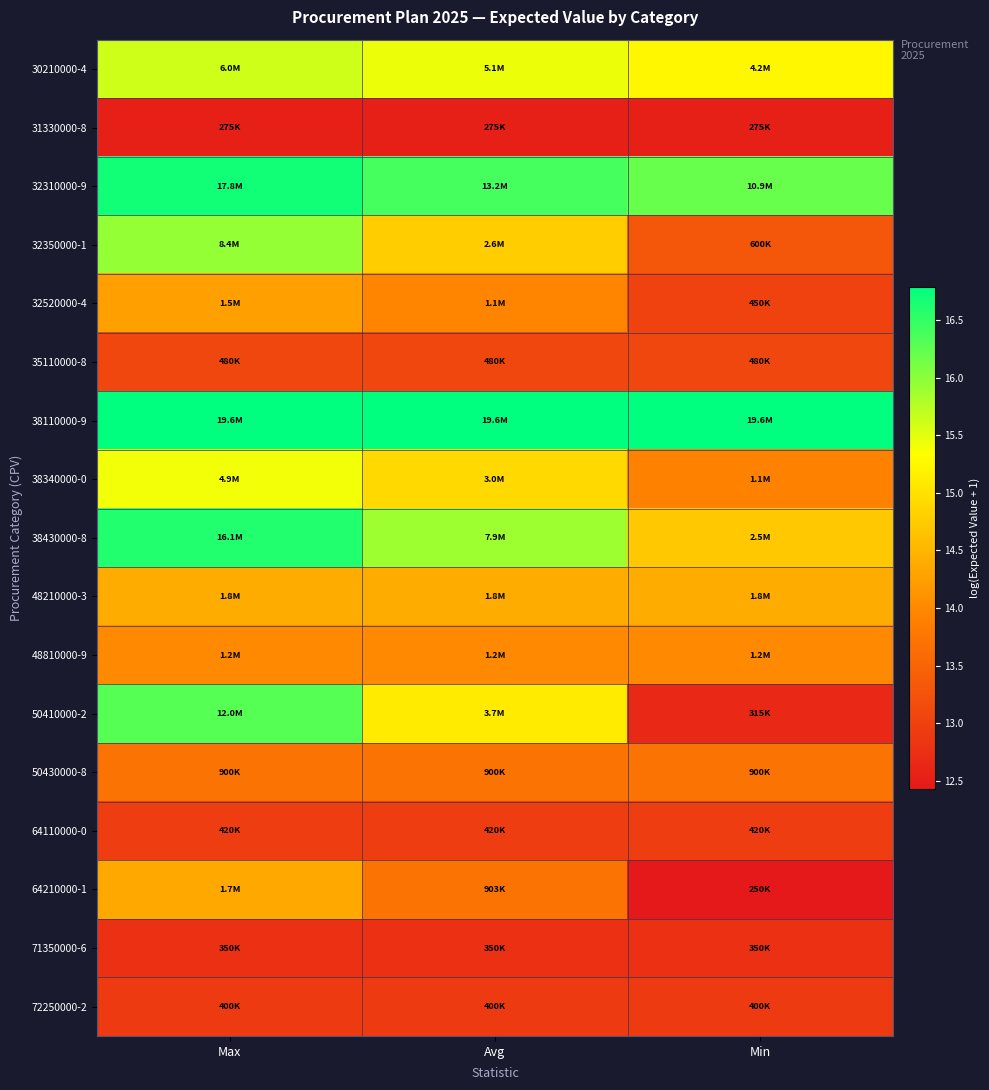

Reading left to right, what are all the values shown in this chart?

30210000-4: Max=15.6	Avg=15.4	Min=15.3
31330000-8: Max=12.5	Avg=12.5	Min=12.5
32310000-9: Max=16.7	Avg=16.4	Min=16.2
32350000-1: Max=15.9	Avg=14.8	Min=13.3
32520000-4: Max=14.2	Avg=13.9	Min=13.0
35110000-8: Max=13.1	Avg=13.1	Min=13.1
38110000-9: Max=16.8	Avg=16.8	Min=16.8
38340000-0: Max=15.4	Avg=14.9	Min=13.9
38430000-8: Max=16.6	Avg=15.9	Min=14.7
48210000-3: Max=14.4	Avg=14.4	Min=14.4
48810000-9: Max=14.0	Avg=14.0	Min=14.0
50410000-2: Max=16.3	Avg=15.1	Min=12.7
50430000-8: Max=13.7	Avg=13.7	Min=13.7
64110000-0: Max=12.9	Avg=12.9	Min=12.9
64210000-1: Max=14.3	Avg=13.7	Min=12.4
71350000-6: Max=12.8	Avg=12.8	Min=12.8
72250000-2: Max=12.9	Avg=12.9	Min=12.9